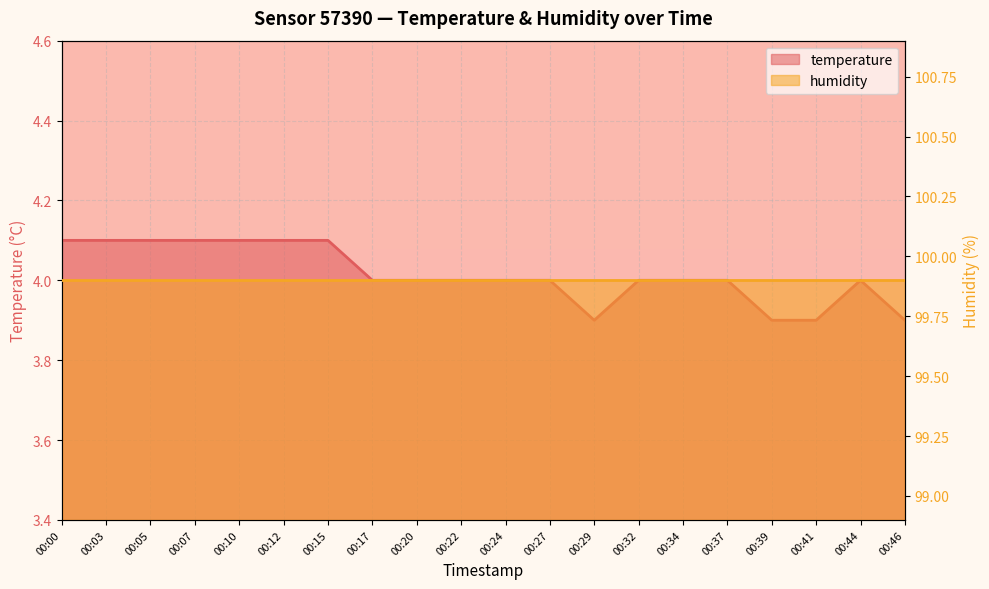

What is the minimum value shown in the chart?

3.9